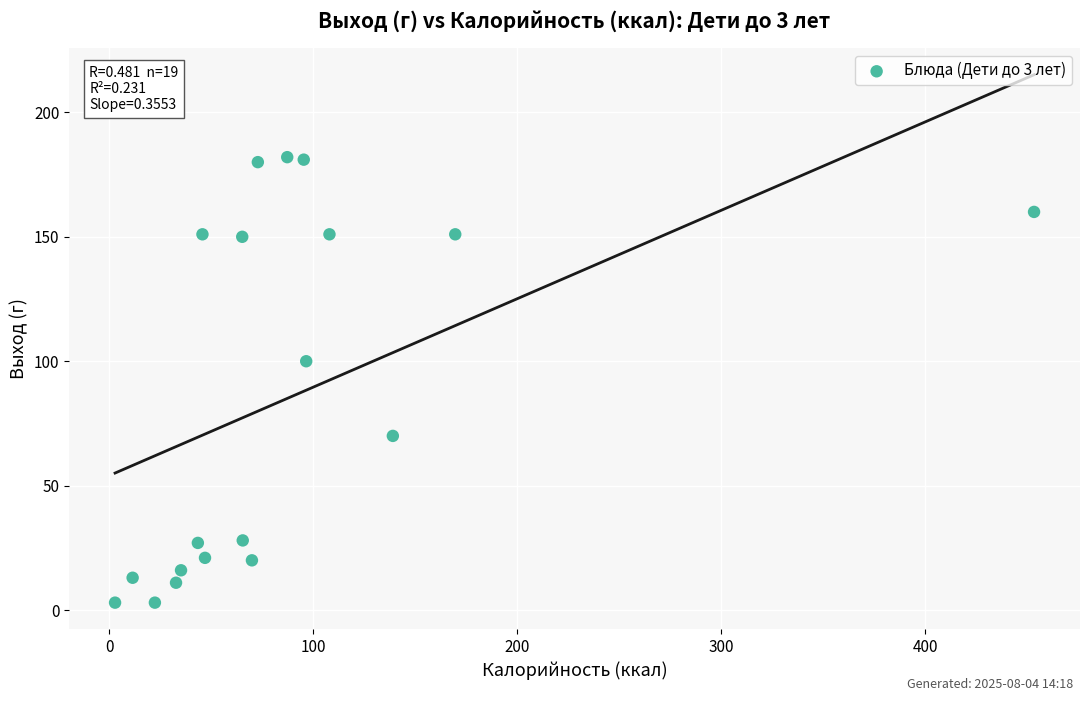

What is the range of Y values (max minus min)?

179